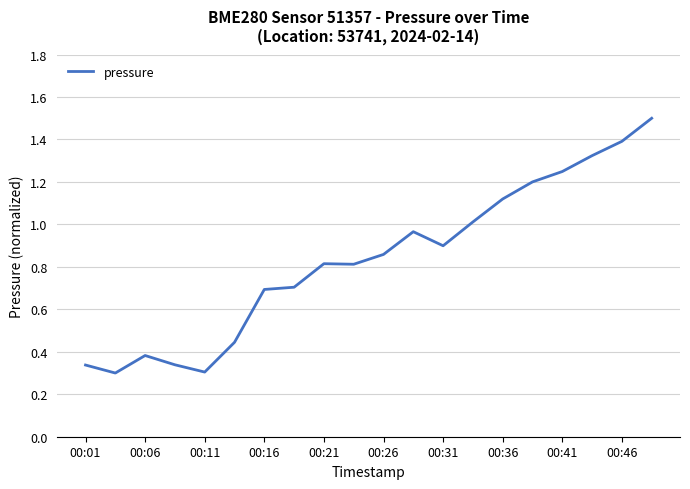

What is the maximum value shown in the chart?

1.5